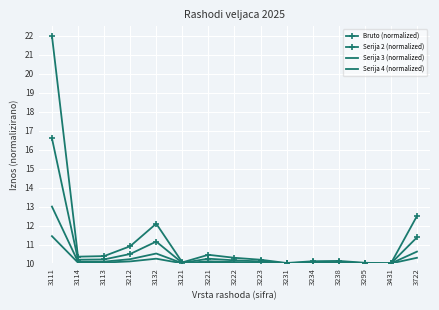

Is this an area chart (filled region under the line)?

No